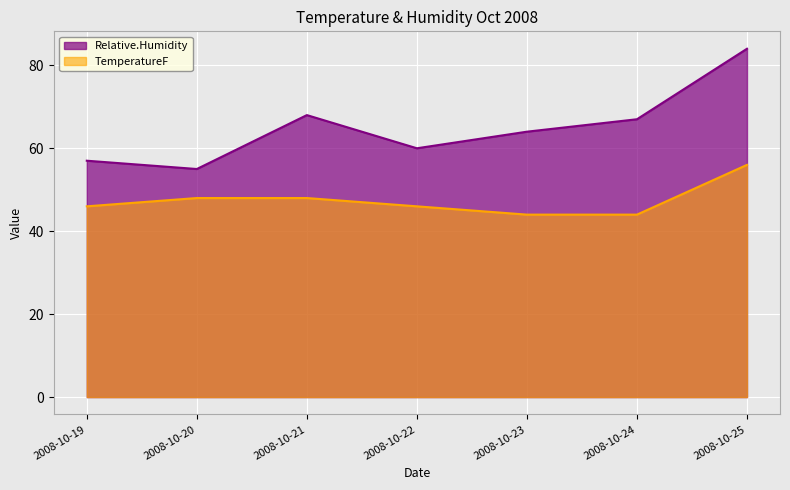

At which label is Relative.Humidity closest to 69?

2008-10-21